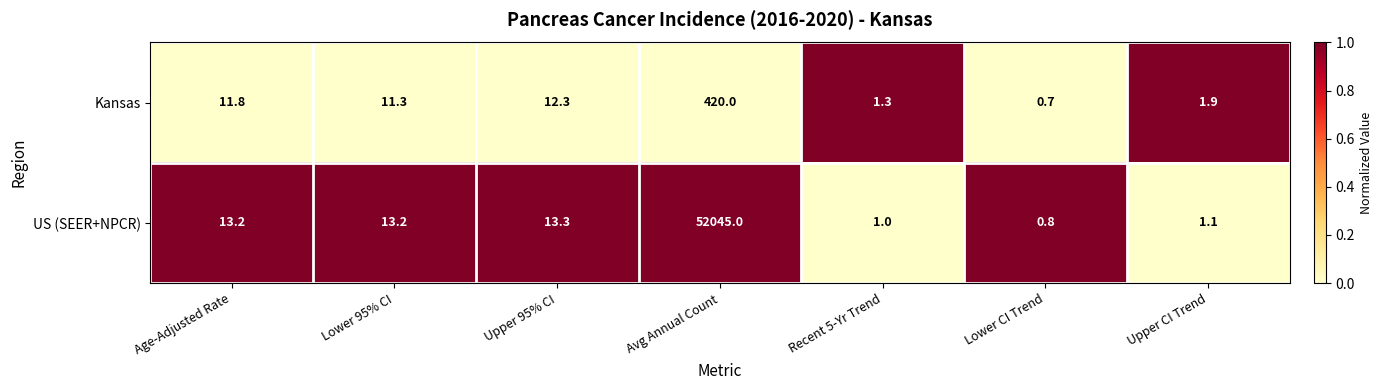

Which series has the largest range (max minus min)?

US (SEER+NPCR)